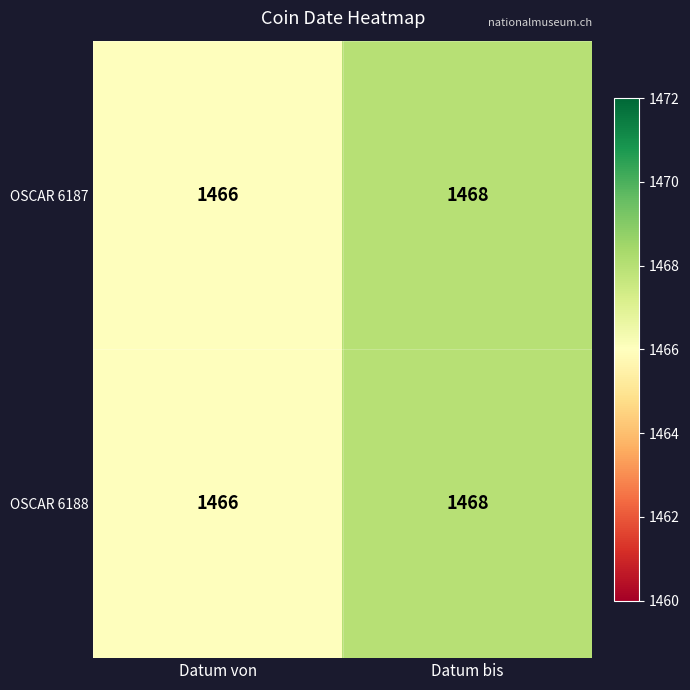

True or false: OSCAR 6188 has a value of 1466 at Datum von.

True